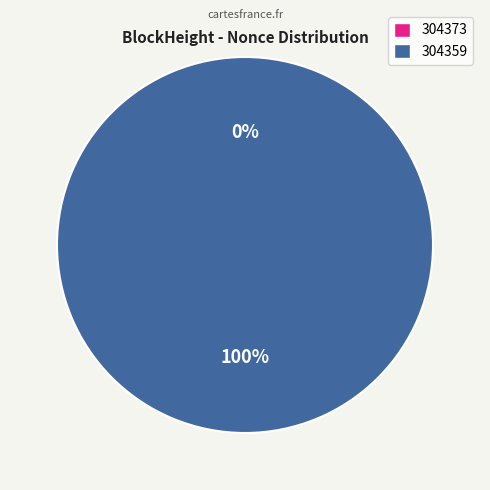

Is it true that 304373 is 10% of the pie?

False